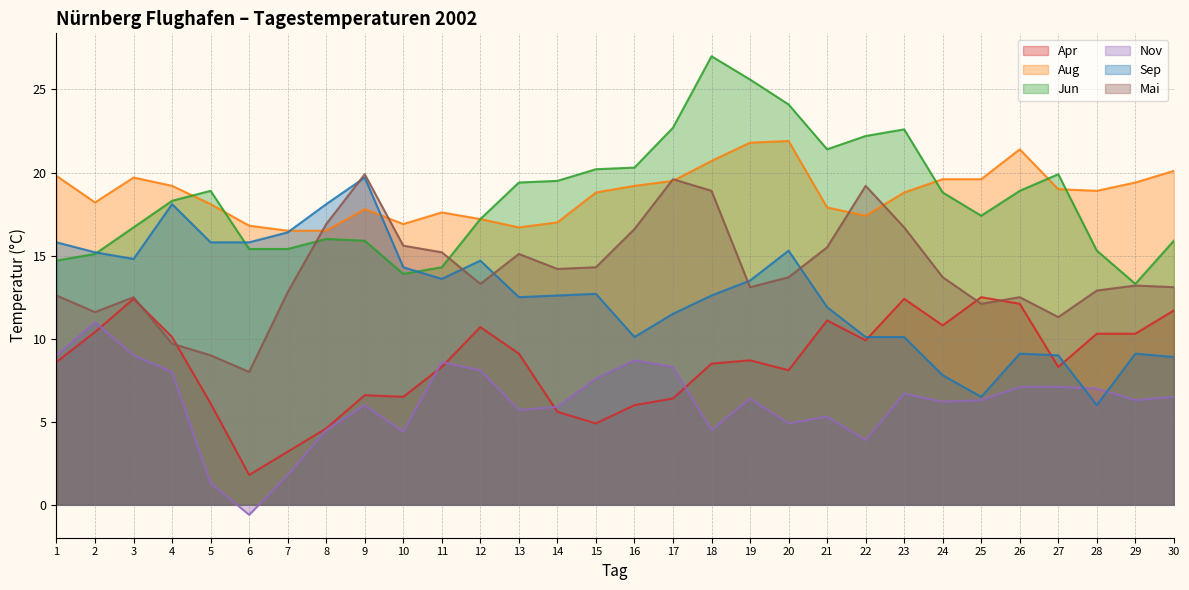

What is the total value across all series at 6?

57.2